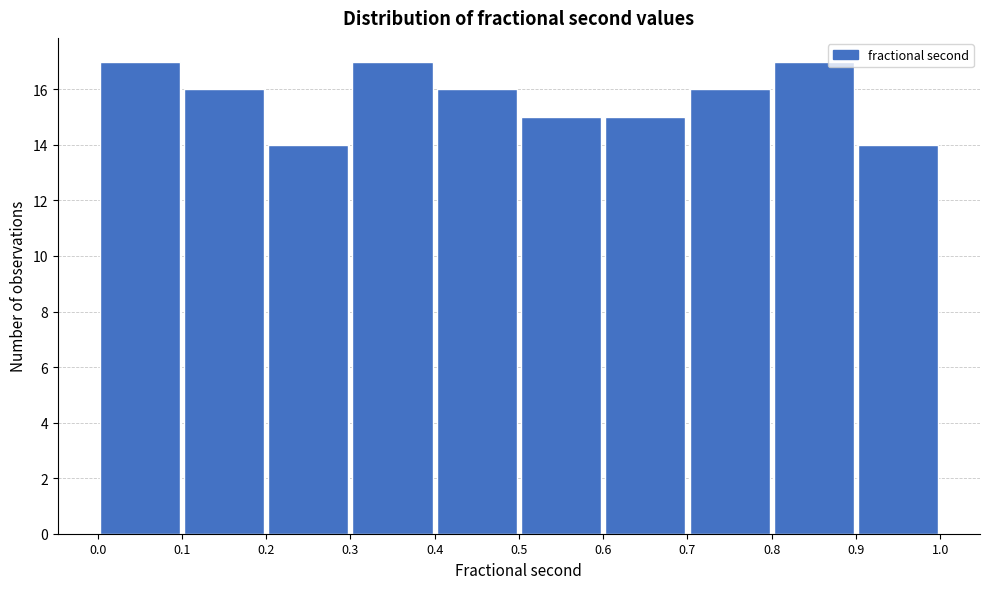

Reading left to right, transcribe this chart: for each bar, give the range it covers on the x-axis and its height. The values are not printed on the chart, so give them approximately, as read against the axis.

0.0 to 0.1: 17
0.1 to 0.2: 16
0.2 to 0.3: 14
0.3 to 0.4: 17
0.4 to 0.5: 16
0.5 to 0.6: 15
0.6 to 0.7: 15
0.7 to 0.8: 16
0.8 to 0.9: 17
0.9 to 1.0: 14